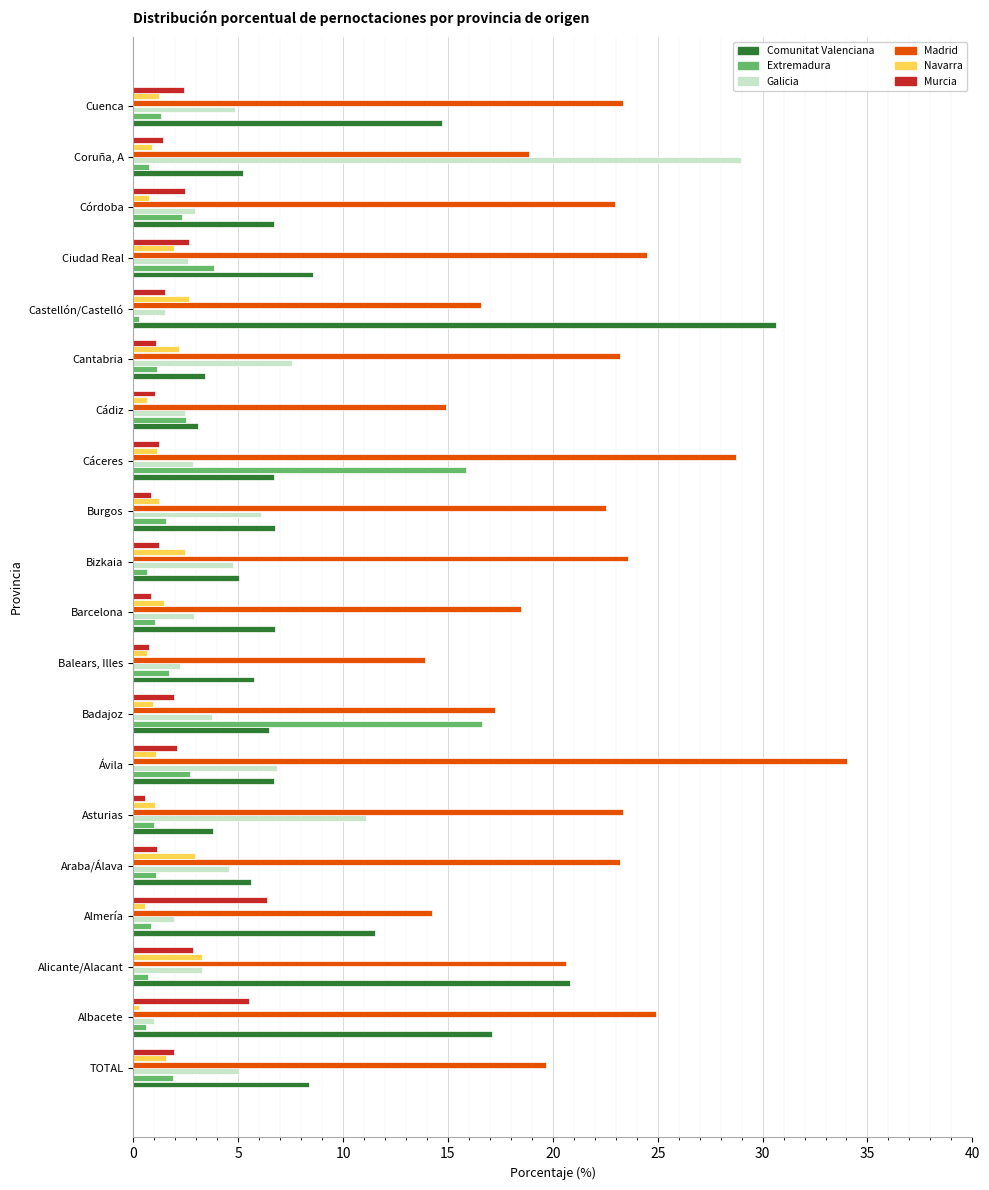

The Comunitat Valenciana series shows 10.1 at Albacete. True or false?

False